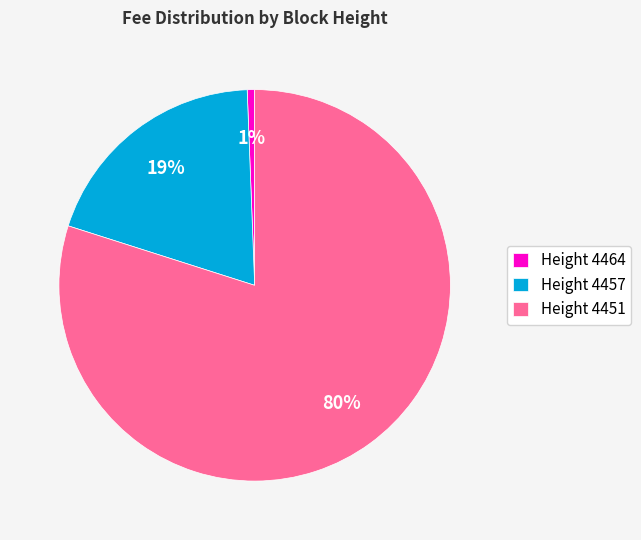

Which has a higher value, Height 4464 or Height 4457?

Height 4457